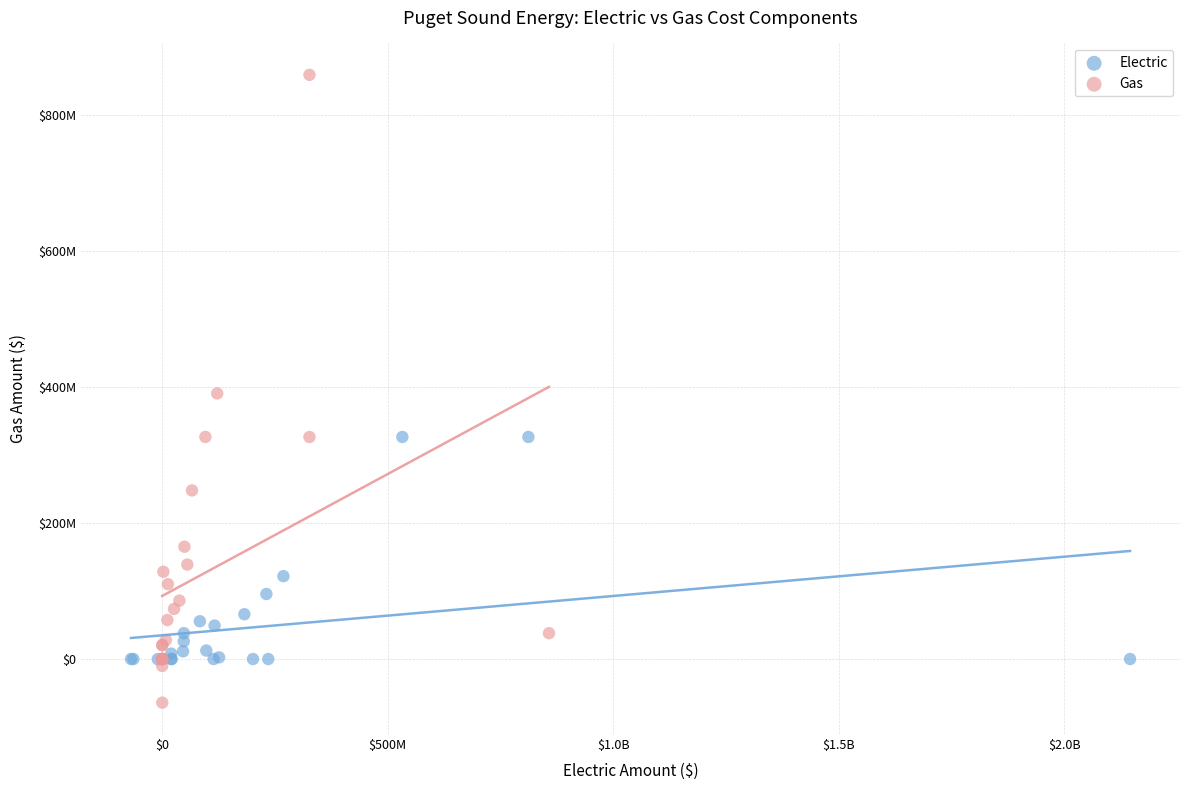

Which series reaches the maximum Y coordinate?

Gas